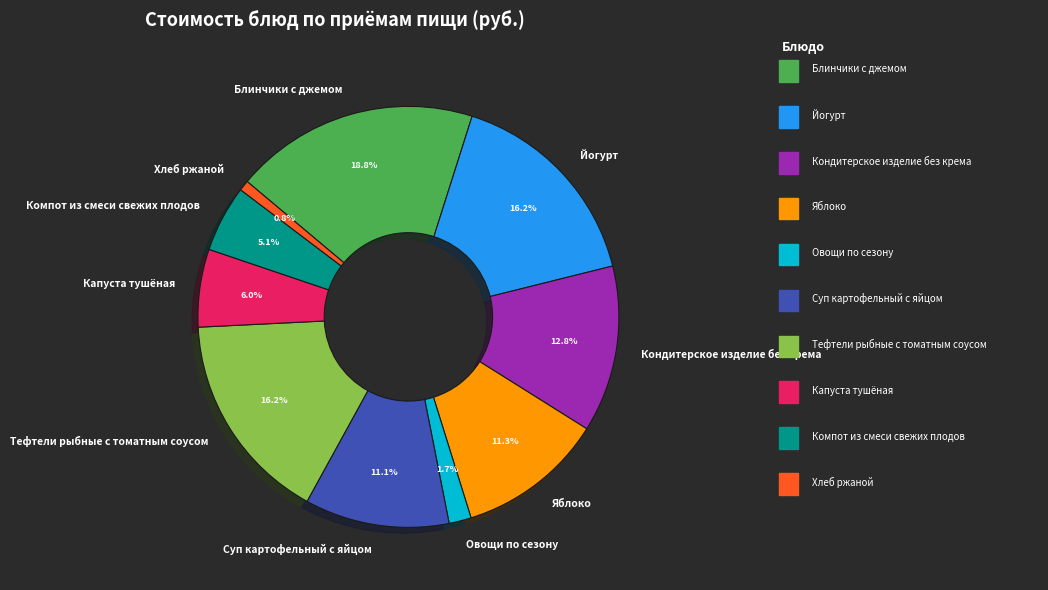

How many slices are in this pie chart?

10